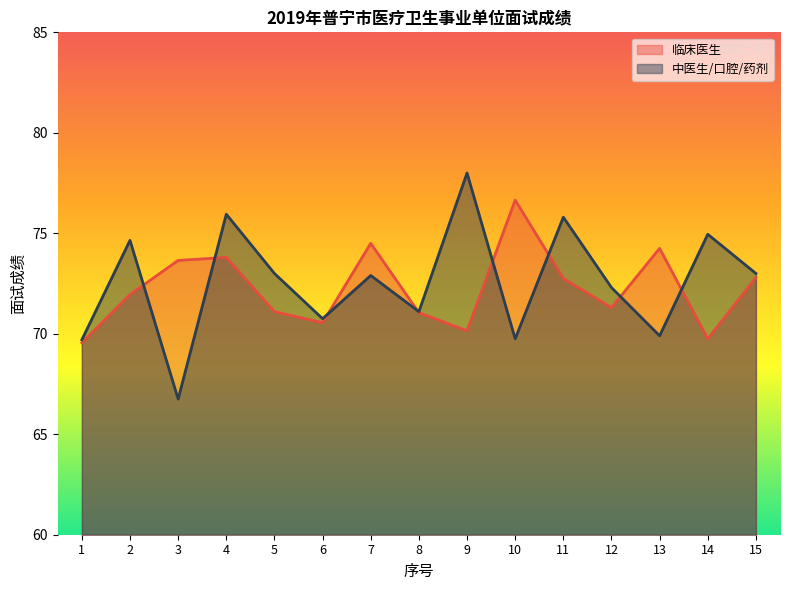

Reading left to right, extract all data points from this chart.

临床医生: 1=69.5	2=72.0	3=73.7	4=73.8	5=71.1	6=70.5	7=74.5	8=71.0	9=70.2	10=76.7	11=72.8	12=71.3	13=74.2	14=69.8	15=72.8
中医生/口腔/药剂: 1=69.7	2=74.7	3=66.8	4=76.0	5=73.0	6=70.8	7=72.9	8=71.1	9=78.0	10=69.8	11=75.8	12=72.3	13=69.9	14=75.0	15=73.0